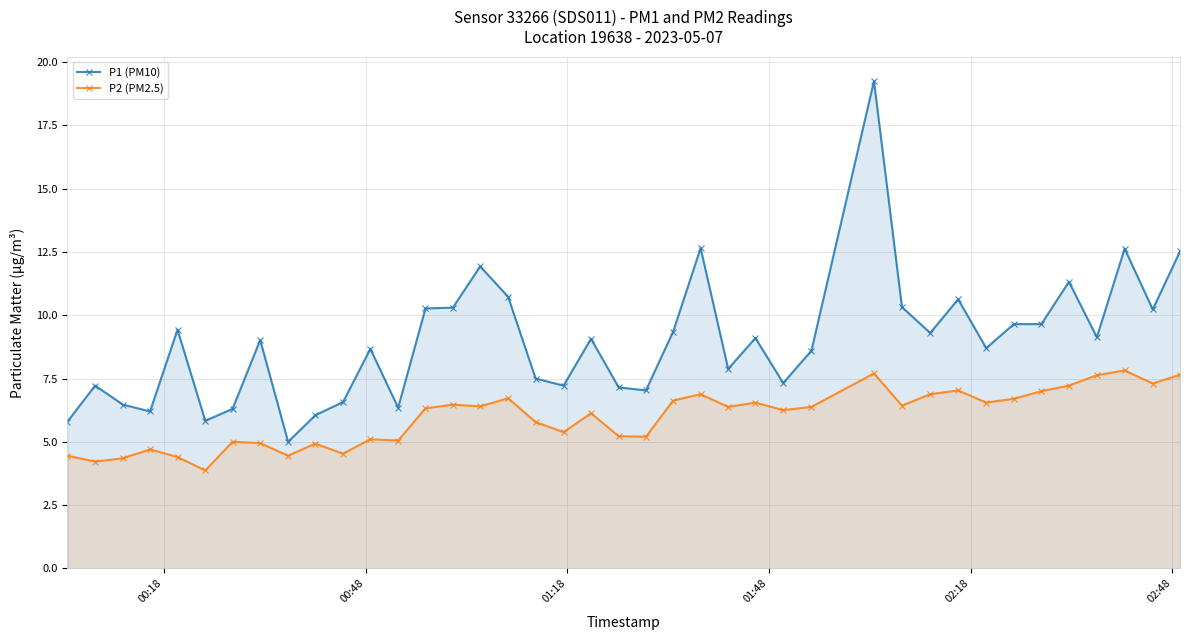

What is the maximum value for P2 (PM2.5)?

7.8